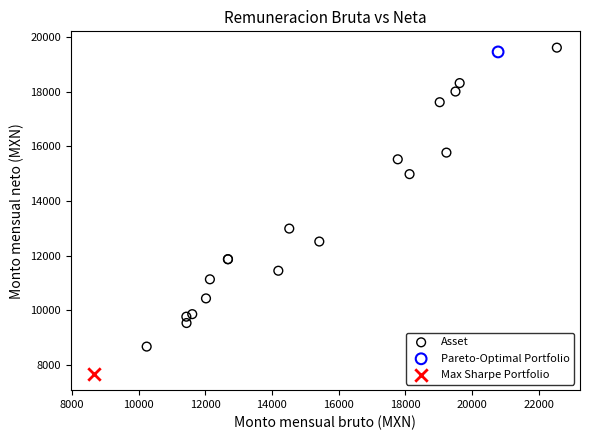

What are all the series names shown in the legend?

Asset, Pareto-Optimal Portfolio, Max Sharpe Portfolio